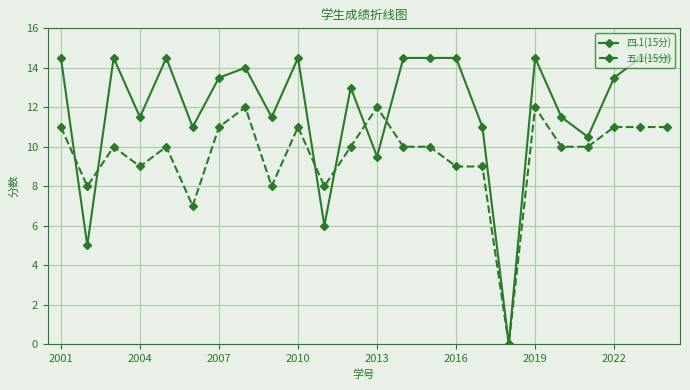

How many lines are shown in the chart?

2